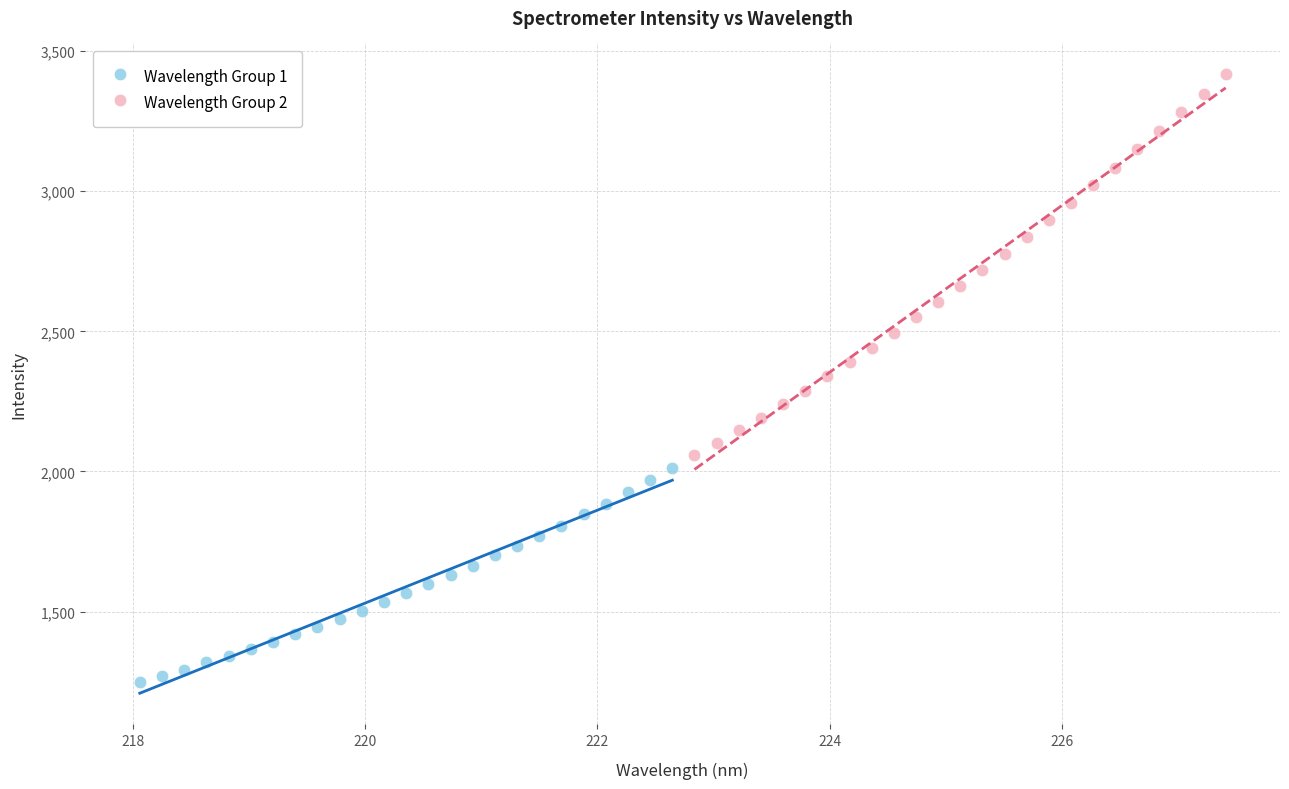

Which series contains the highest Y value?

Wavelength Group 2